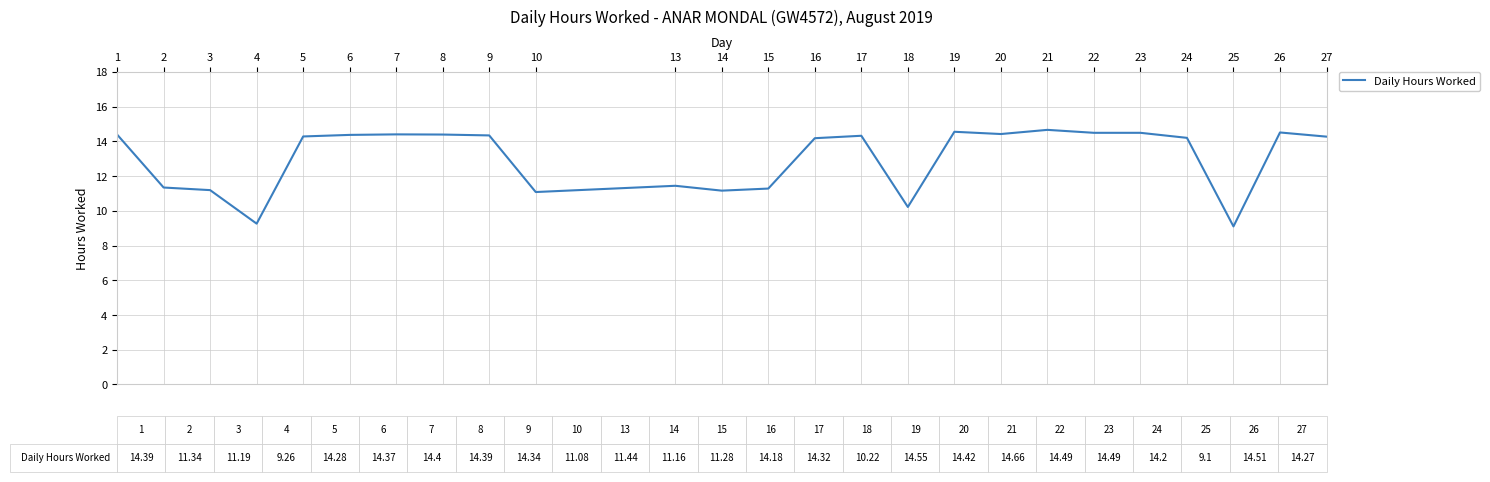

What is the difference between the maximum and minimum values?

5.6